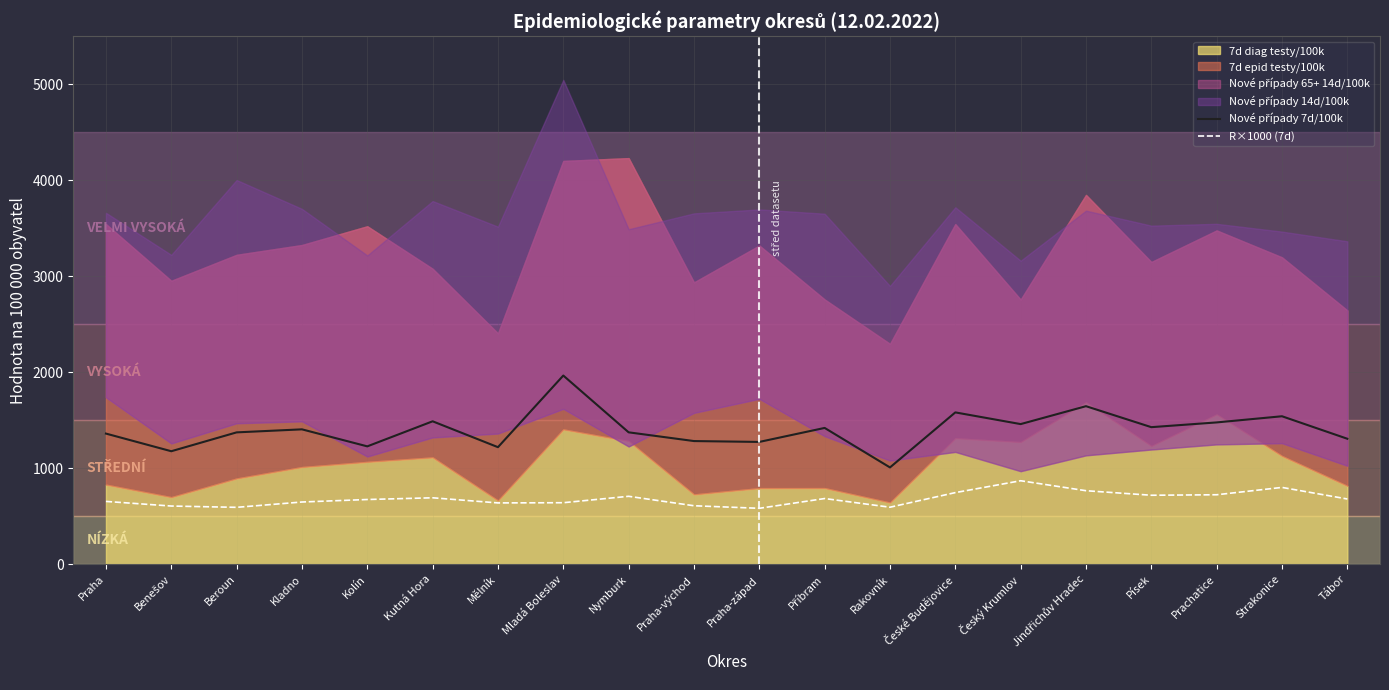

True or false: R×1000 (7d) and Nové případy 7d/100k cross at least once.

False